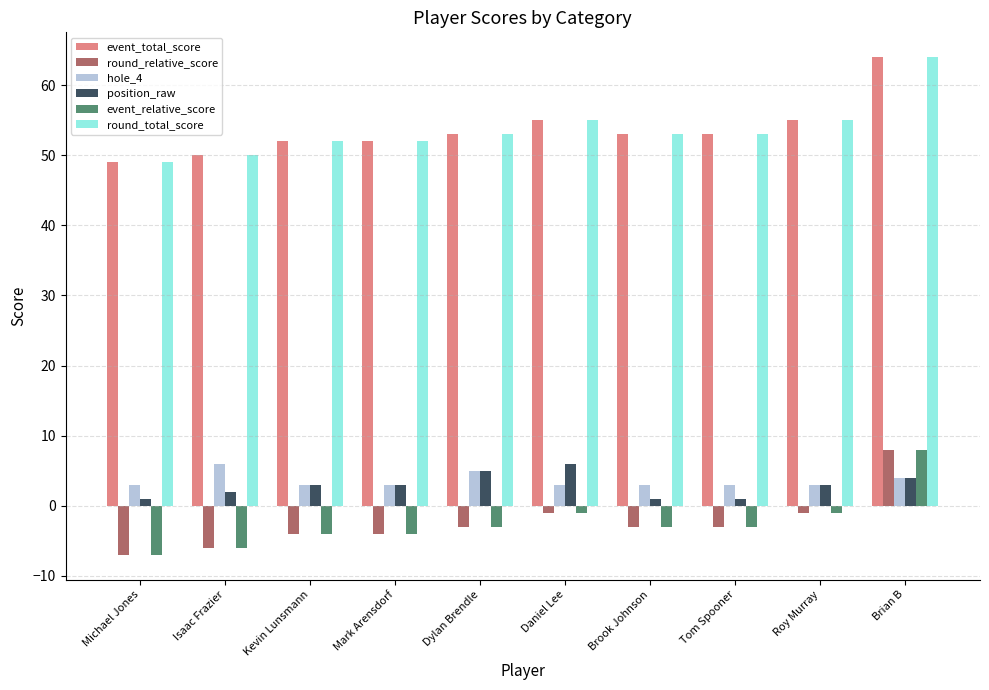

What is the total value across all series at Tom Spooner?

104